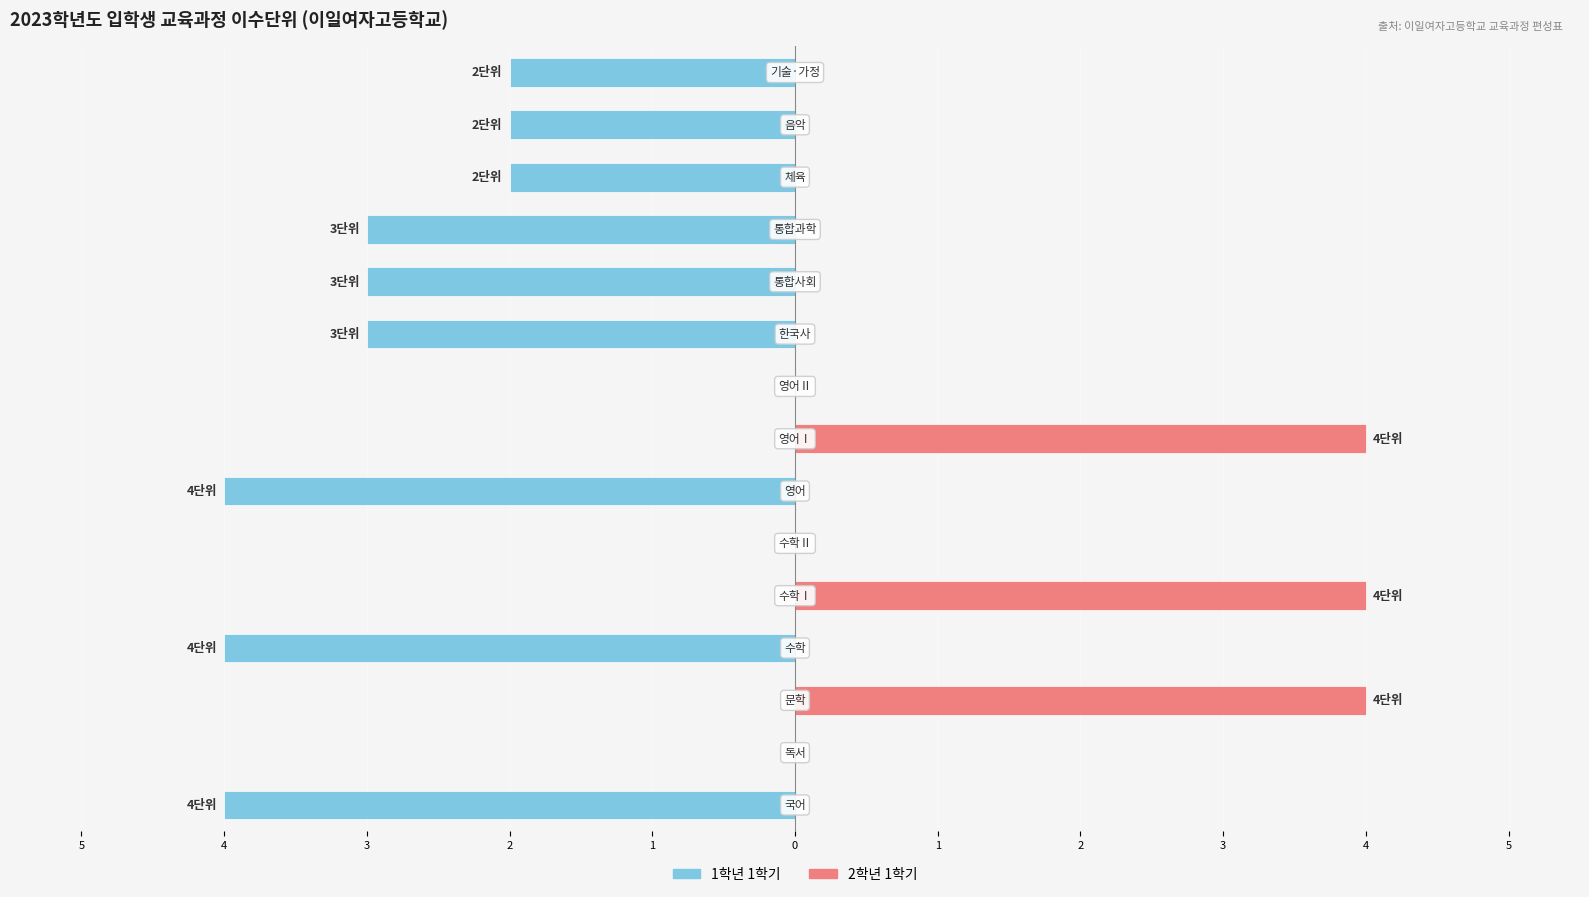

Rank the series by their maximum value, from highest to lowest.

2학년 1학기, 1학년 1학기